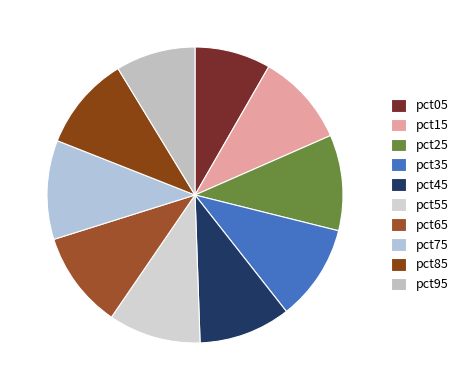

How many slices are in this pie chart?

10